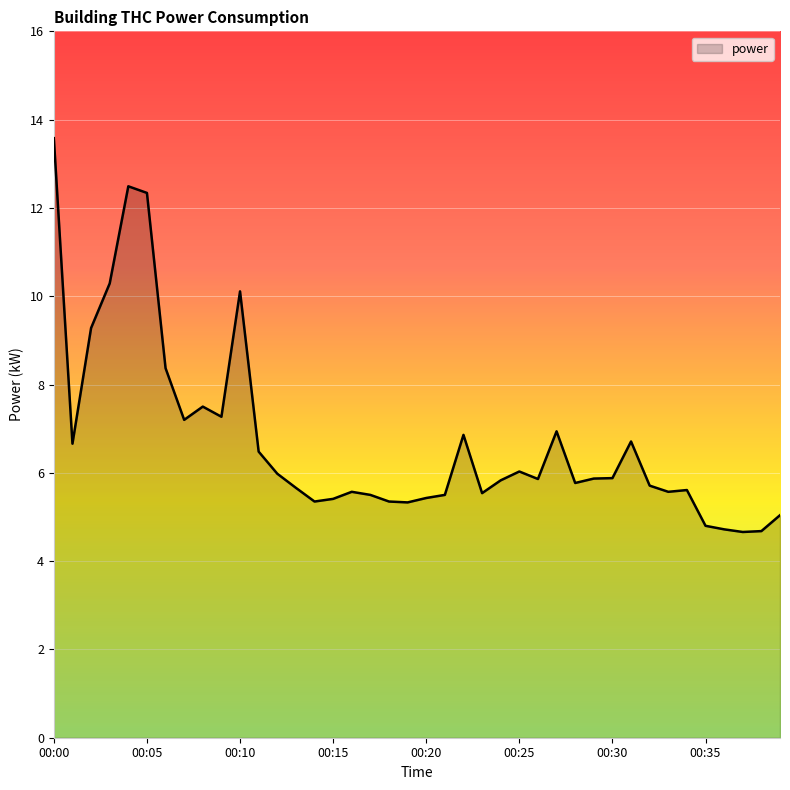

What is the minimum value shown in the chart?

4.7